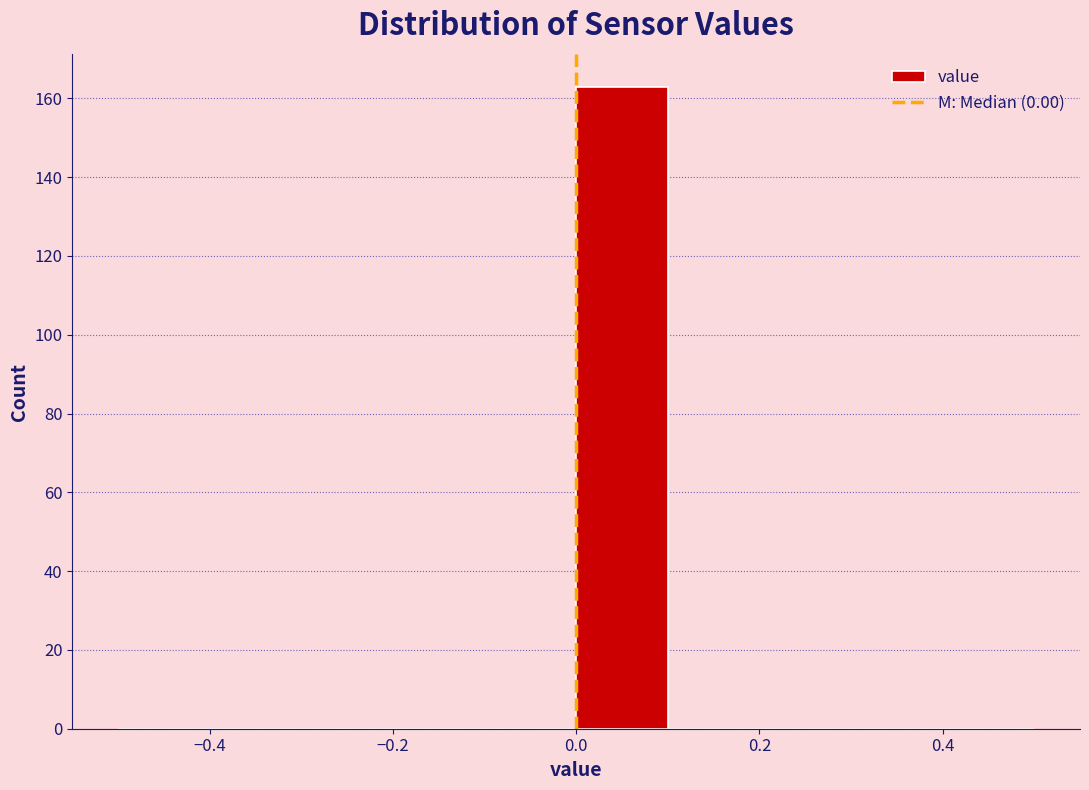

Over which range of the x-axis is the bar tallest?

0.0 to 0.1